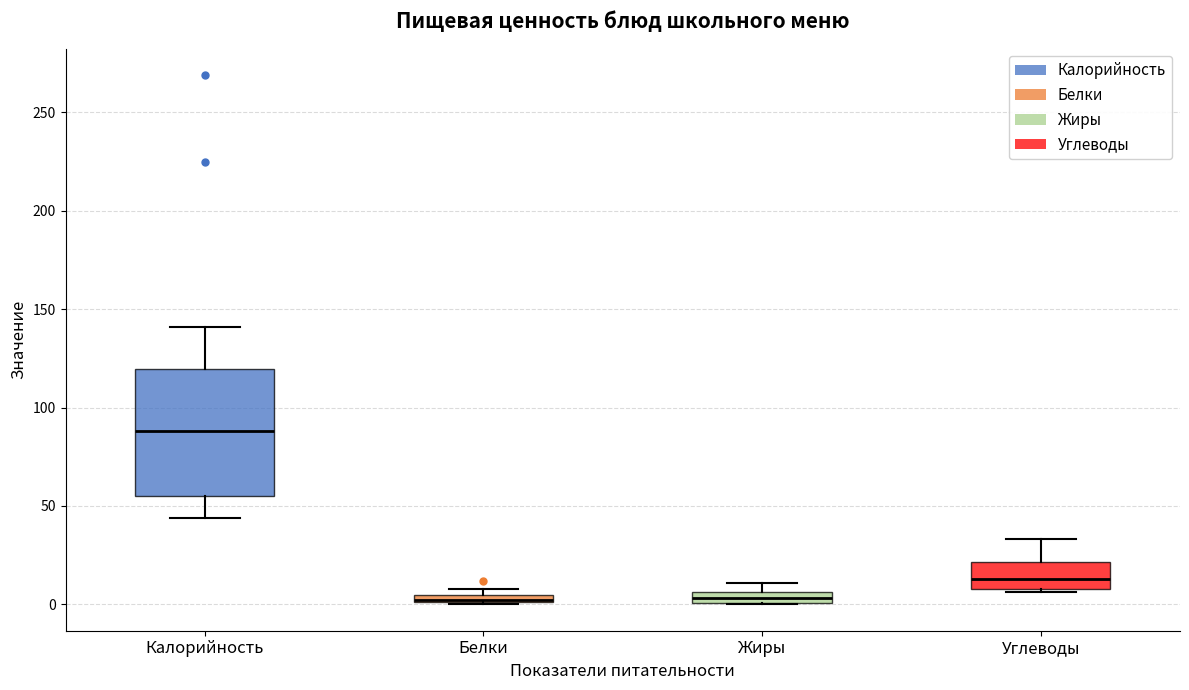

Where does the median line of the box for Калорийность sit on the y-axis? The values are not printed on the chart, so give them approximately, as read against the axis.

90